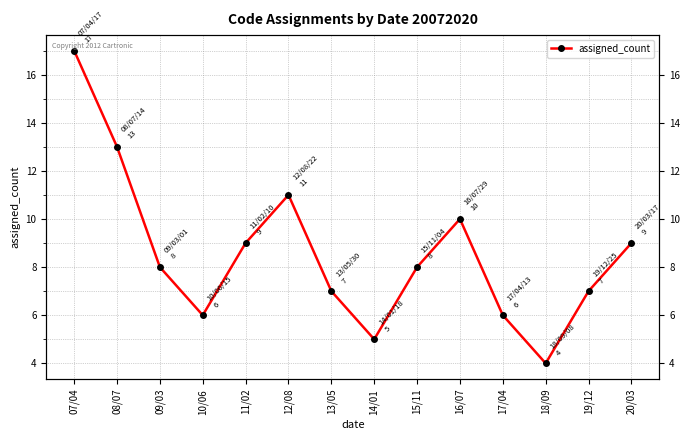

At which category does the chart reach its minimum across all series?

18/09